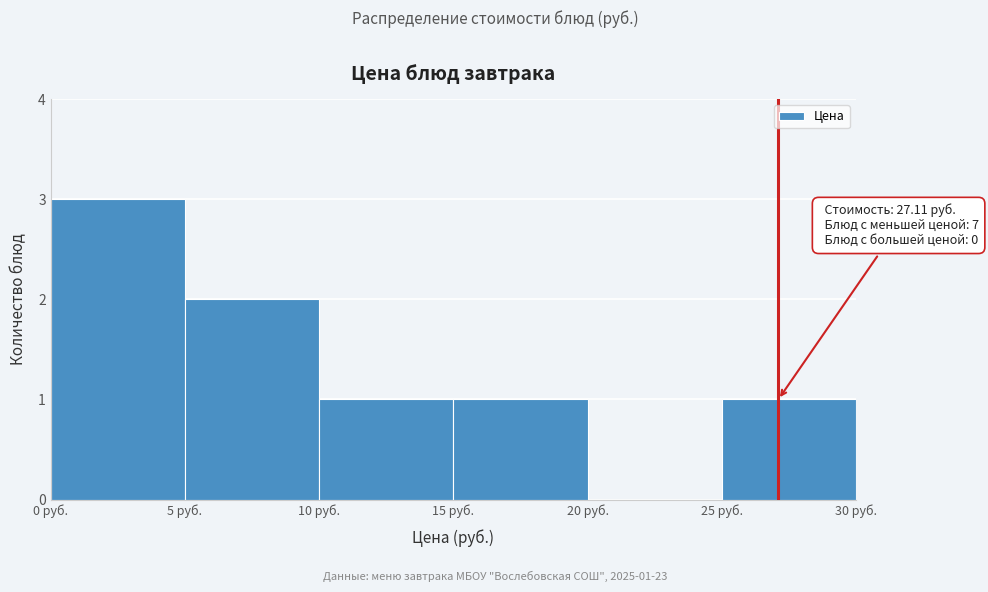

Over which range of the x-axis is the bar tallest?

0 to 5